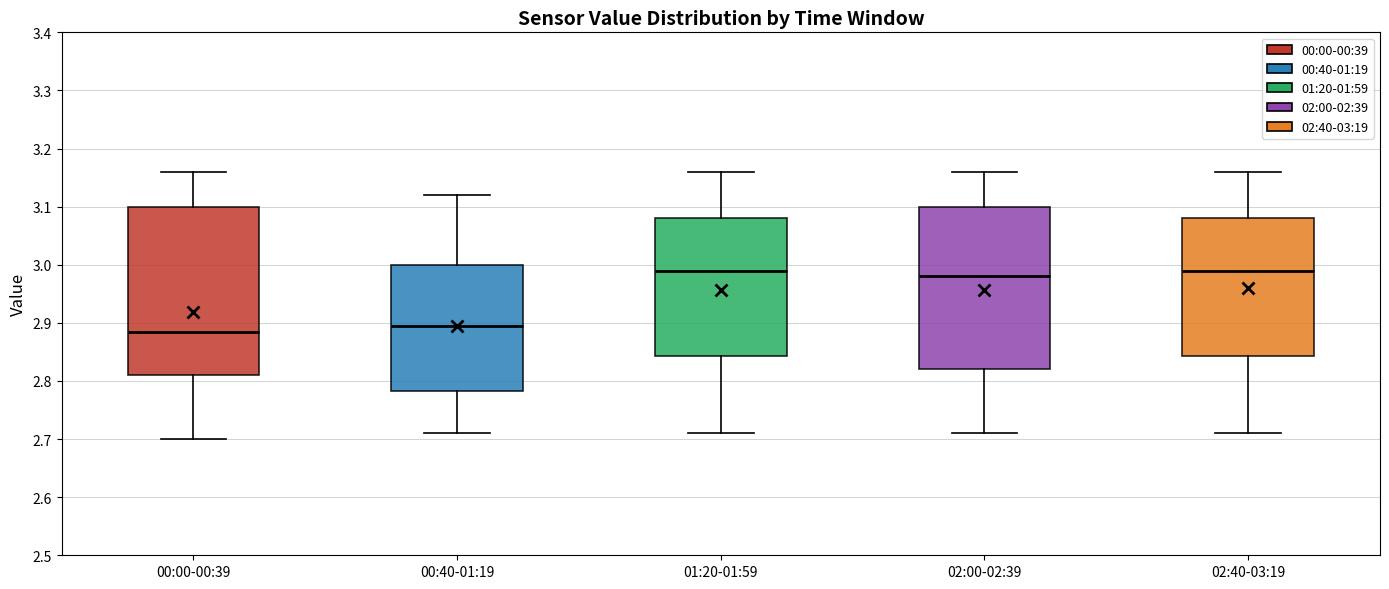

Reading left to right, transcribe this box plot: for each box, give where its median line is, the range the box spans, and where its two whiskers end, as read against the y-axis. The values are not printed on the chart, so give them approximately, as read against the axis.

00:00-00:39: median 2.89, box 2.81 to 3.10, whiskers 2.70 to 3.16
00:40-01:19: median 2.90, box 2.78 to 3.00, whiskers 2.71 to 3.12
01:20-01:59: median 2.99, box 2.84 to 3.08, whiskers 2.71 to 3.16
02:00-02:39: median 2.98, box 2.82 to 3.10, whiskers 2.71 to 3.16
02:40-03:19: median 2.99, box 2.84 to 3.08, whiskers 2.71 to 3.16